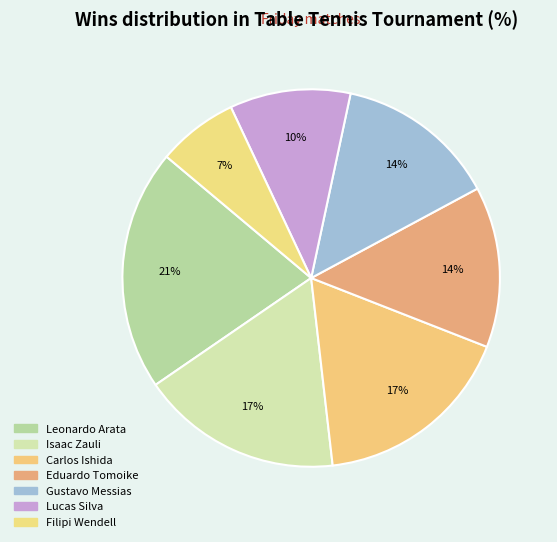

What percentage is the Isaac Zauli slice, to the nearest percent?

17%